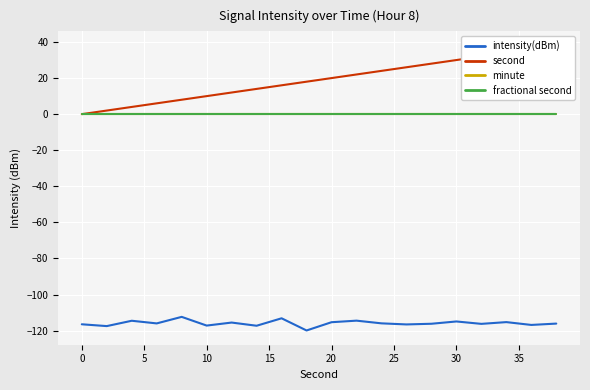

True or false: fractional second has a value of 0.0 at 5.

True